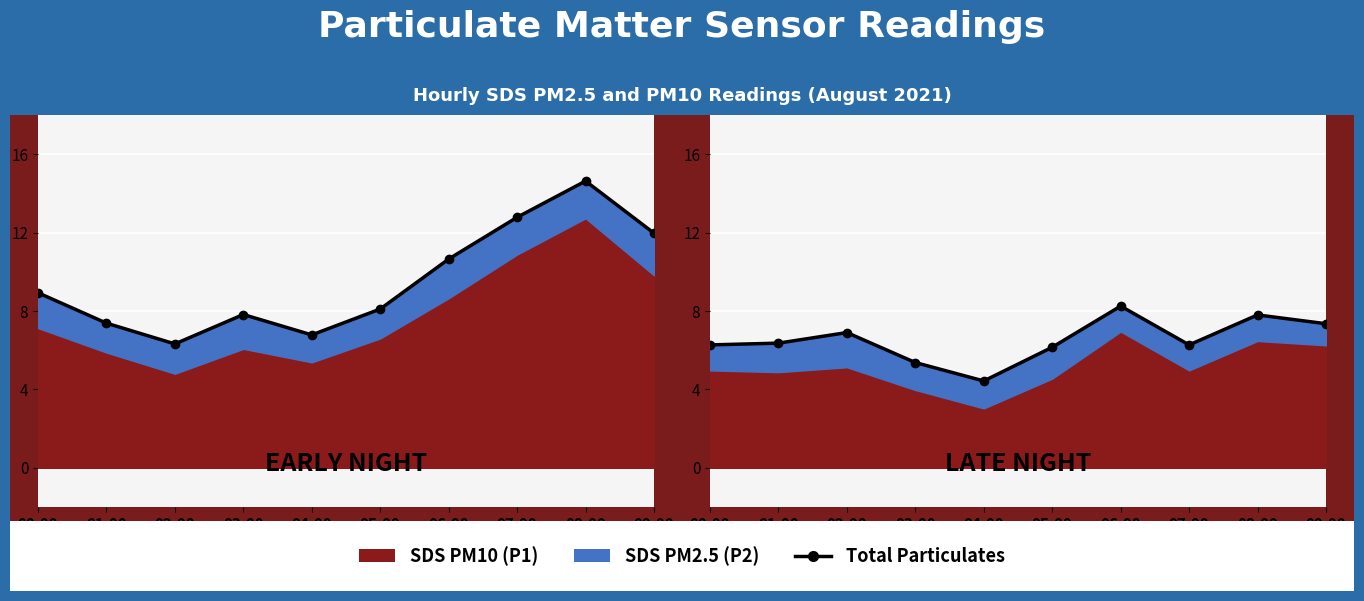

What is the minimum value shown in the chart?

4.4